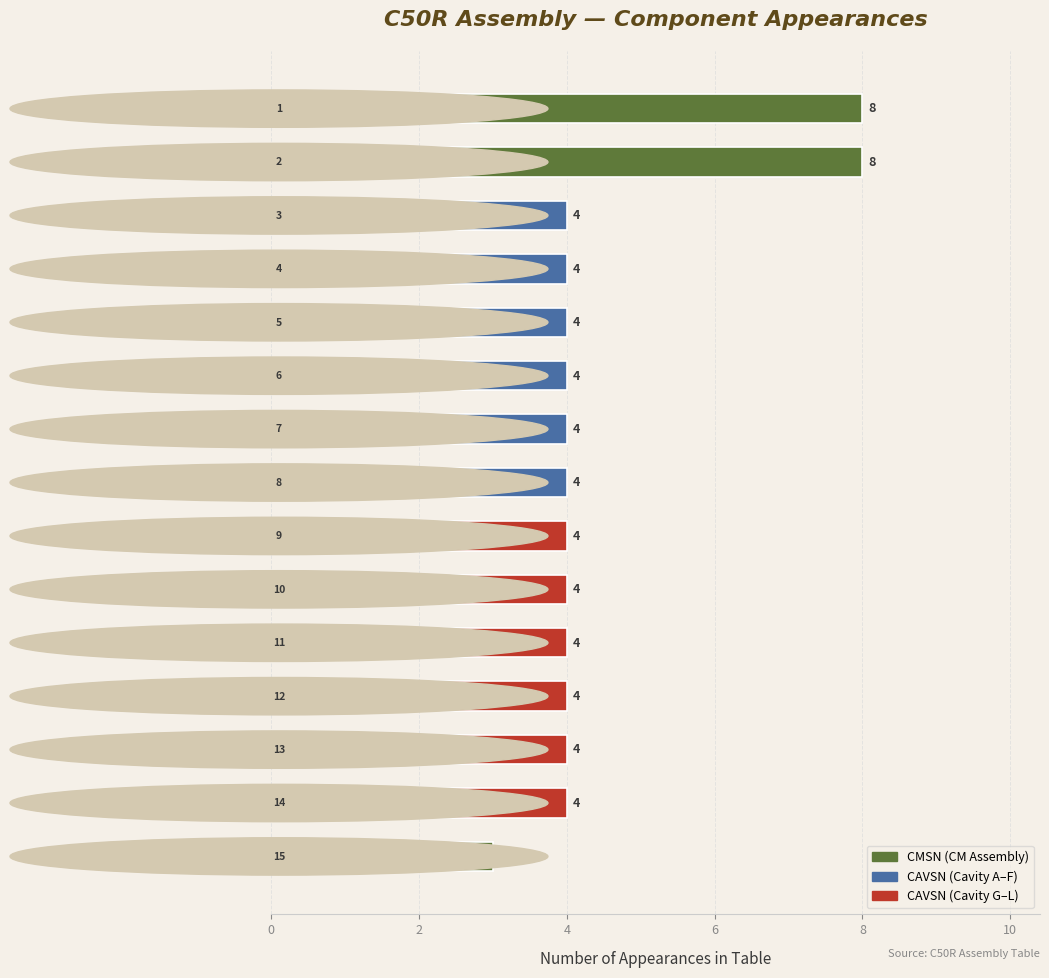

How many values are between 4 and 5?

12